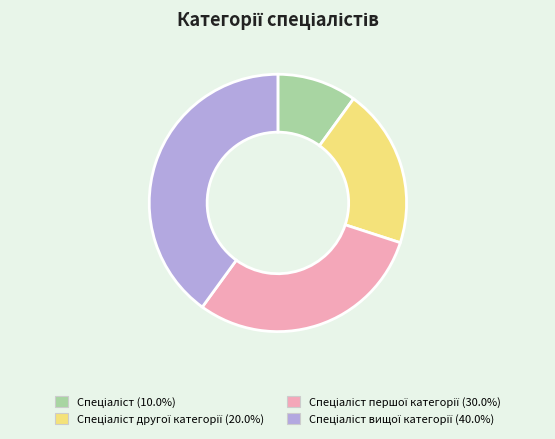

Is there a majority slice in this chart?

No